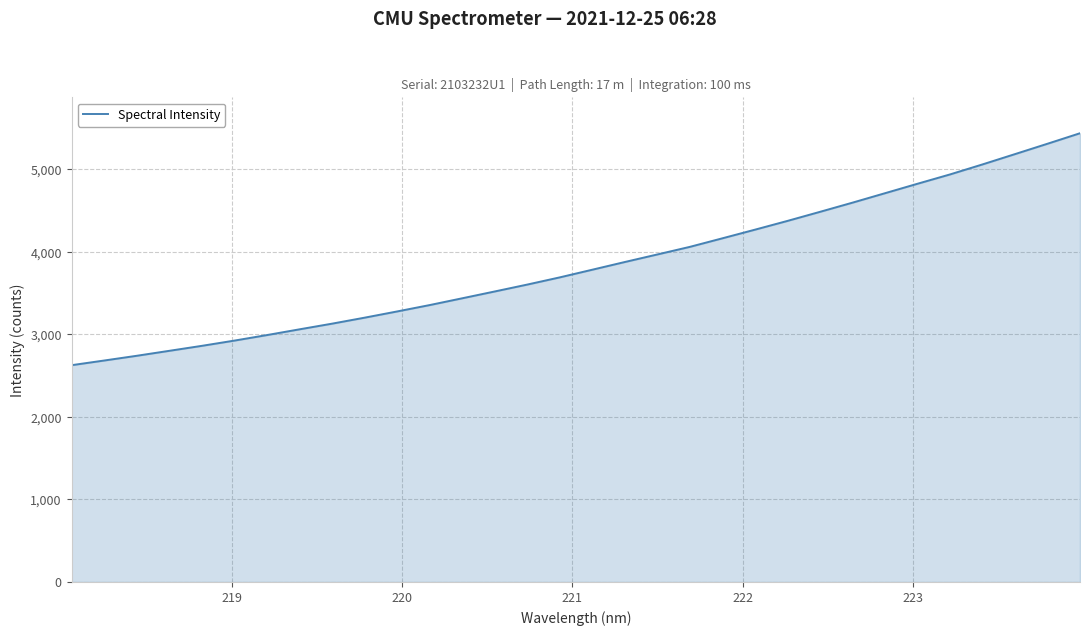

What is the greatest value displayed?

5435.7